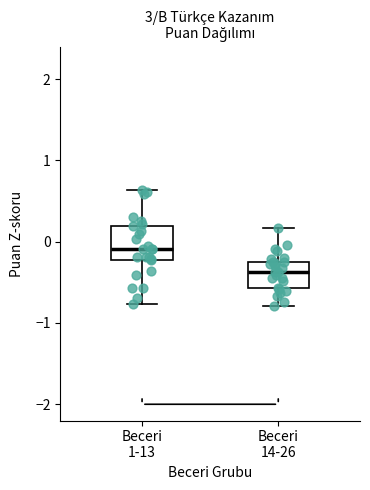

Which box's median line is the lowest?

Beceri 14-26